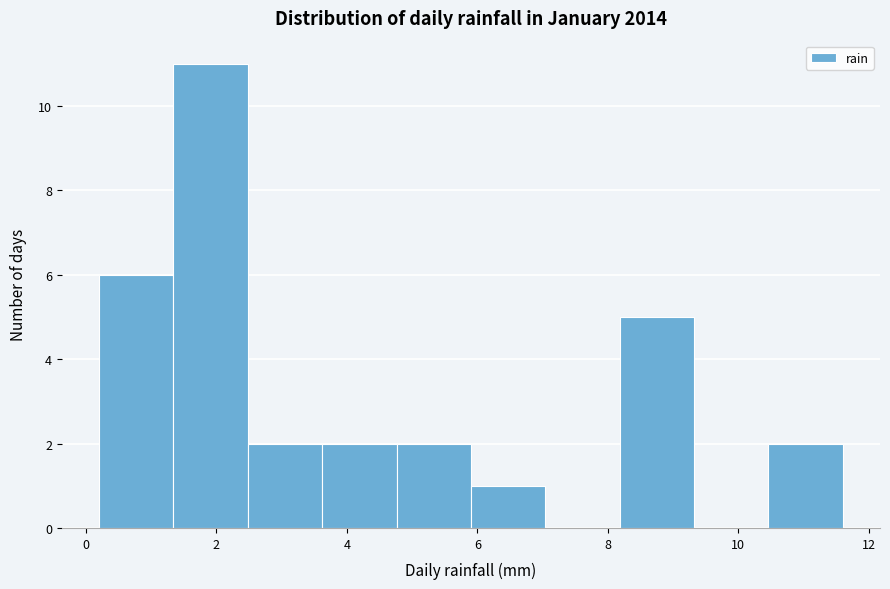

Reading left to right, transcribe this chart: for each bar, give the range it covers on the x-axis and its height. Neither the bar edges nor the heights are printed on the chart, so give them approximately, as read against the axes.

0.20 to 1.34: 6
1.34 to 2.48: 11
2.48 to 3.62: 2
3.62 to 4.76: 2
4.76 to 5.90: 2
5.90 to 7.04: 1
7.04 to 8.18: 0
8.18 to 9.32: 5
9.32 to 10.46: 0
10.46 to 11.60: 2